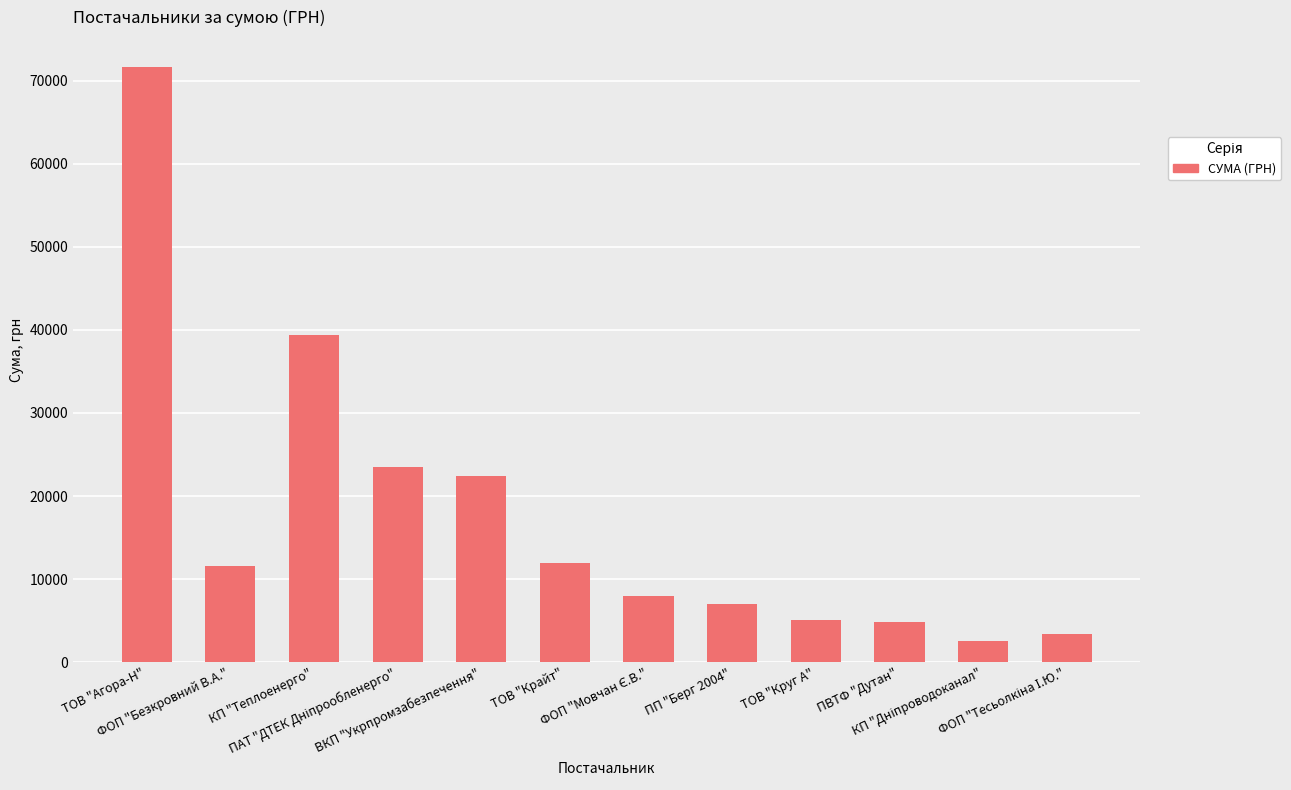

What is the sum of all values?

211261.3